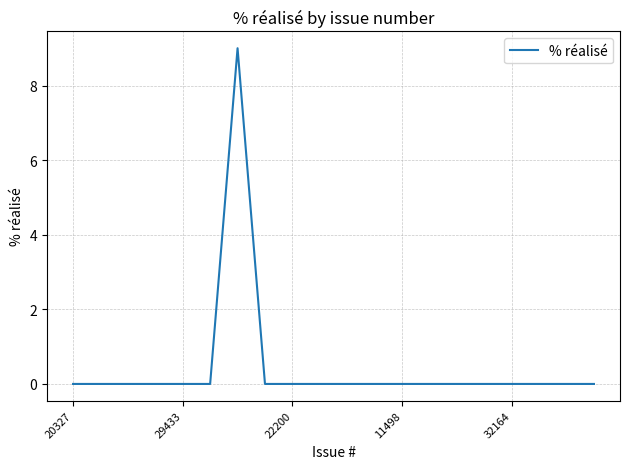

What is the maximum value shown in the chart?

9